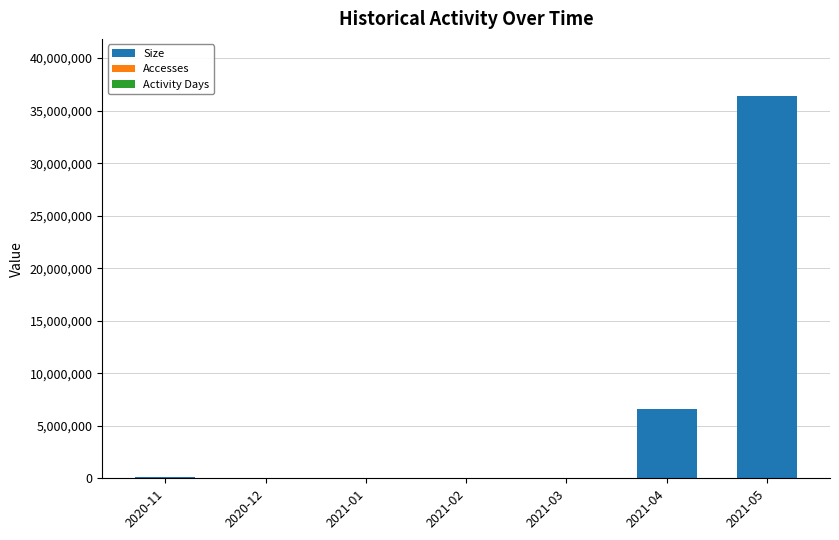

Rank the series by their maximum value, from highest to lowest.

Size, Accesses, Activity Days